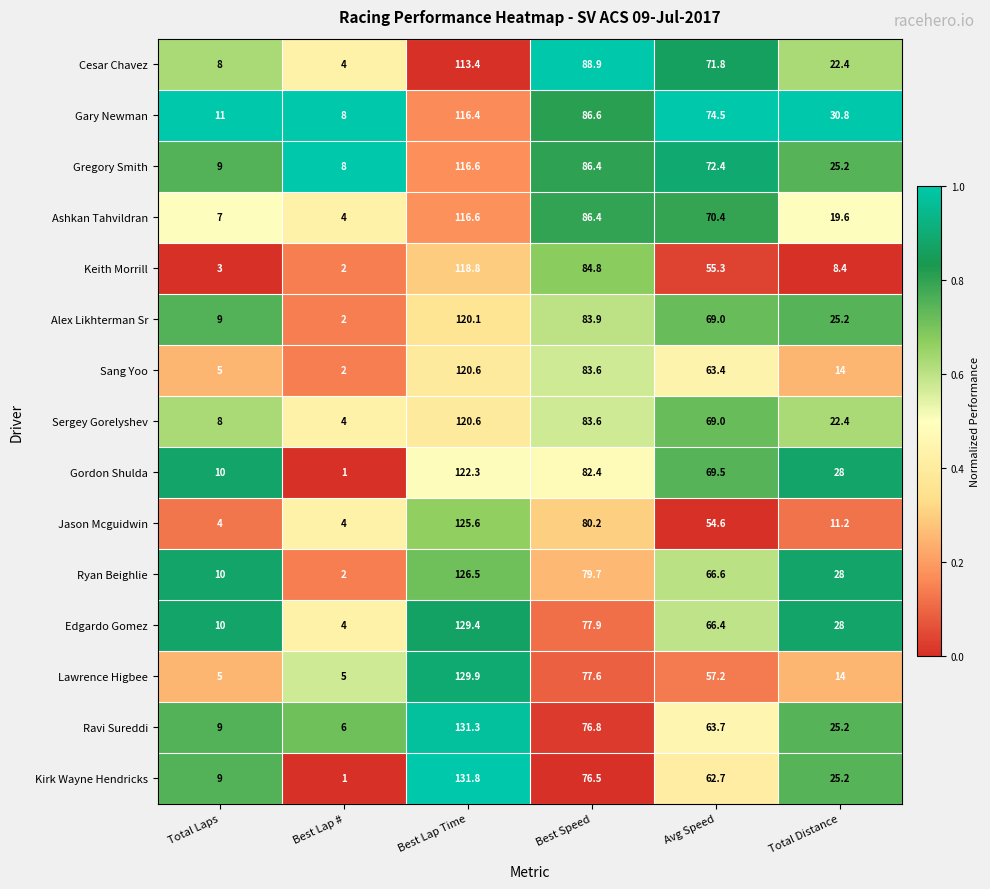

At which category is the sum across all series the highest?

Best Lap Time